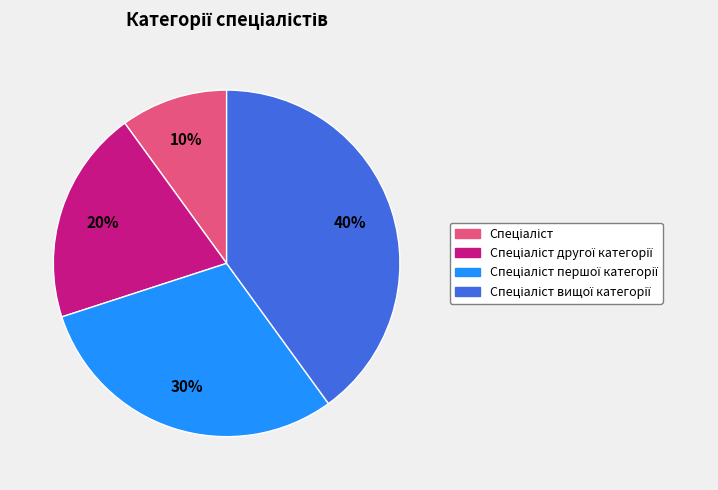

Is there any slice that represents more than half of the pie?

No